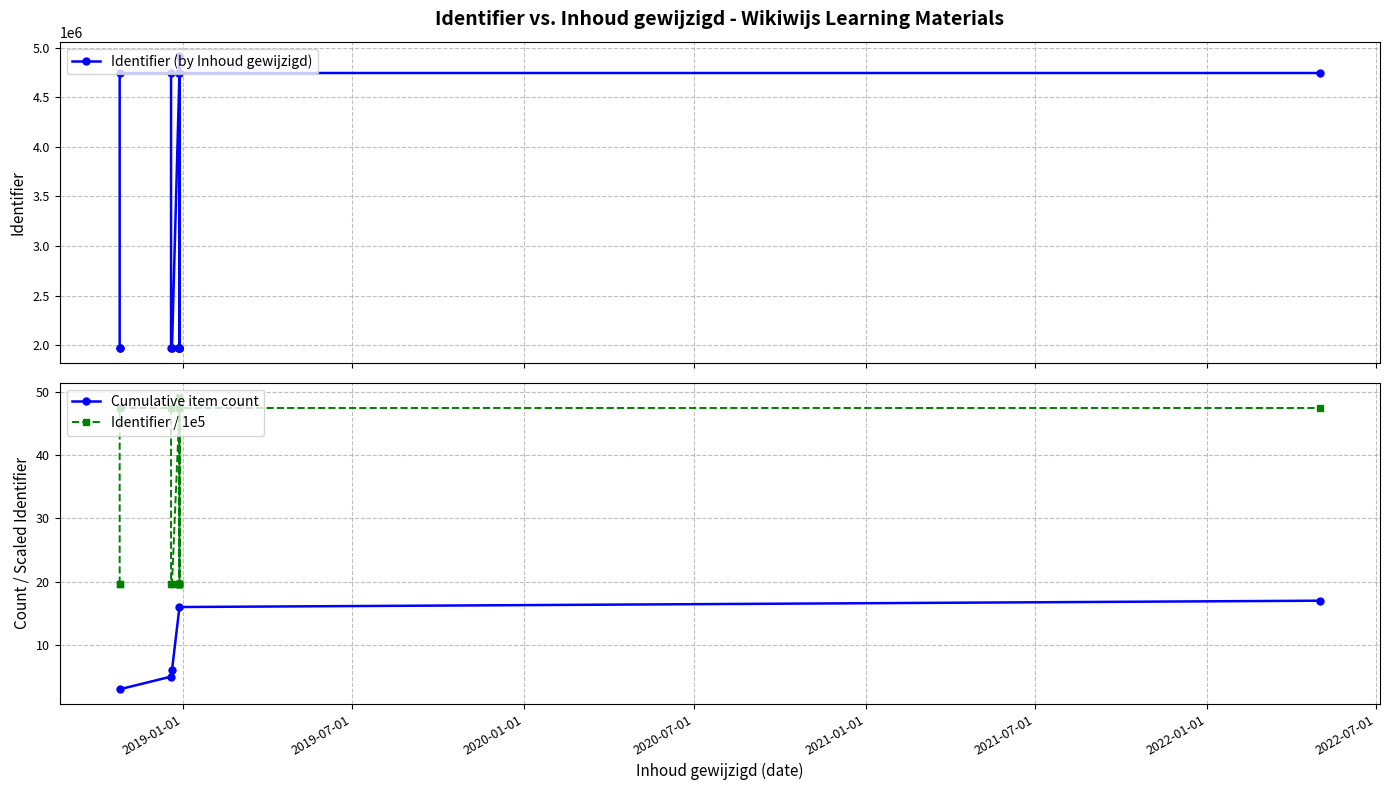

How many points are lower than both their immediate neighbors (excluding endpoints)?

3